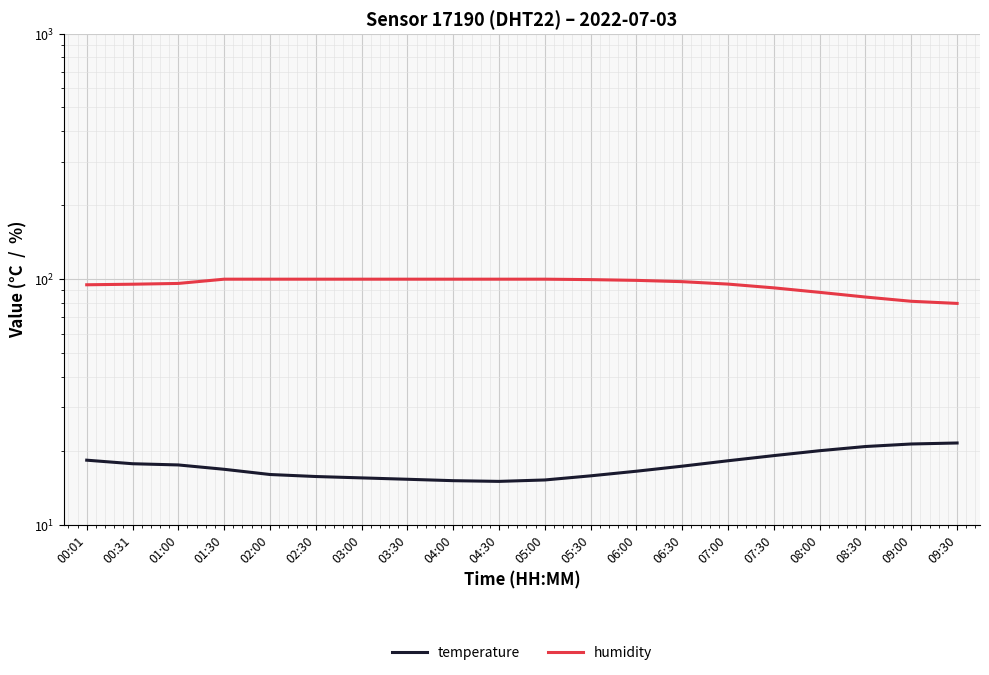

True or false: humidity has a value of 81.2 at 09:00.

True